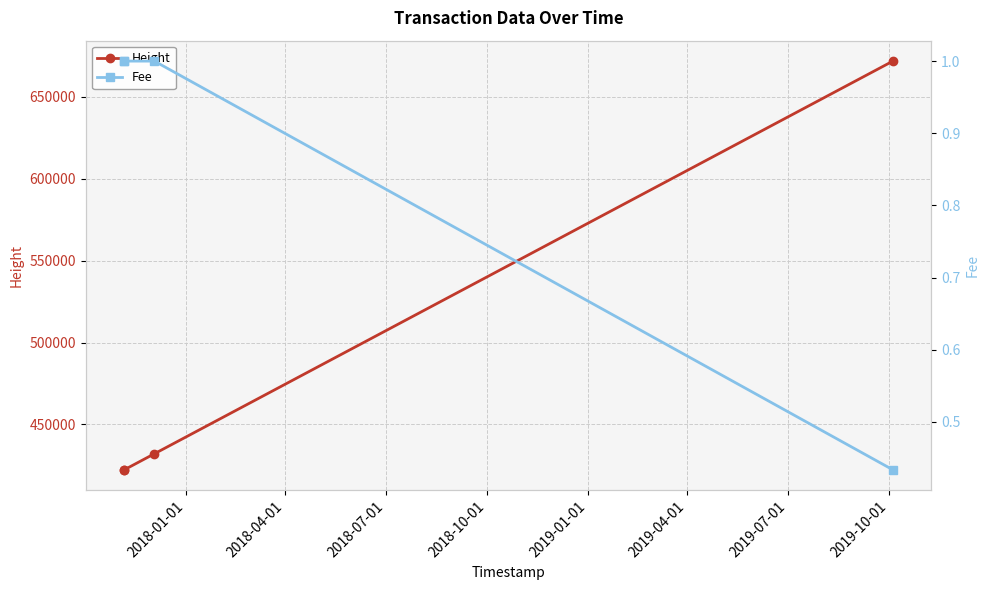

What is the value of the Height point at the 2nd from the left?

422332